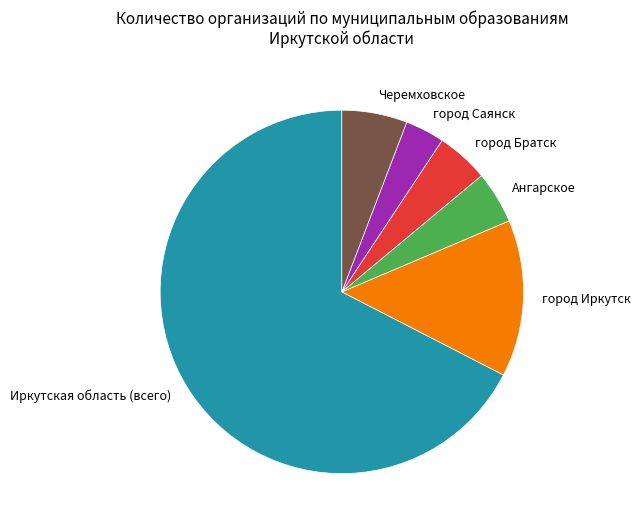

Is there a majority slice in this chart?

Yes